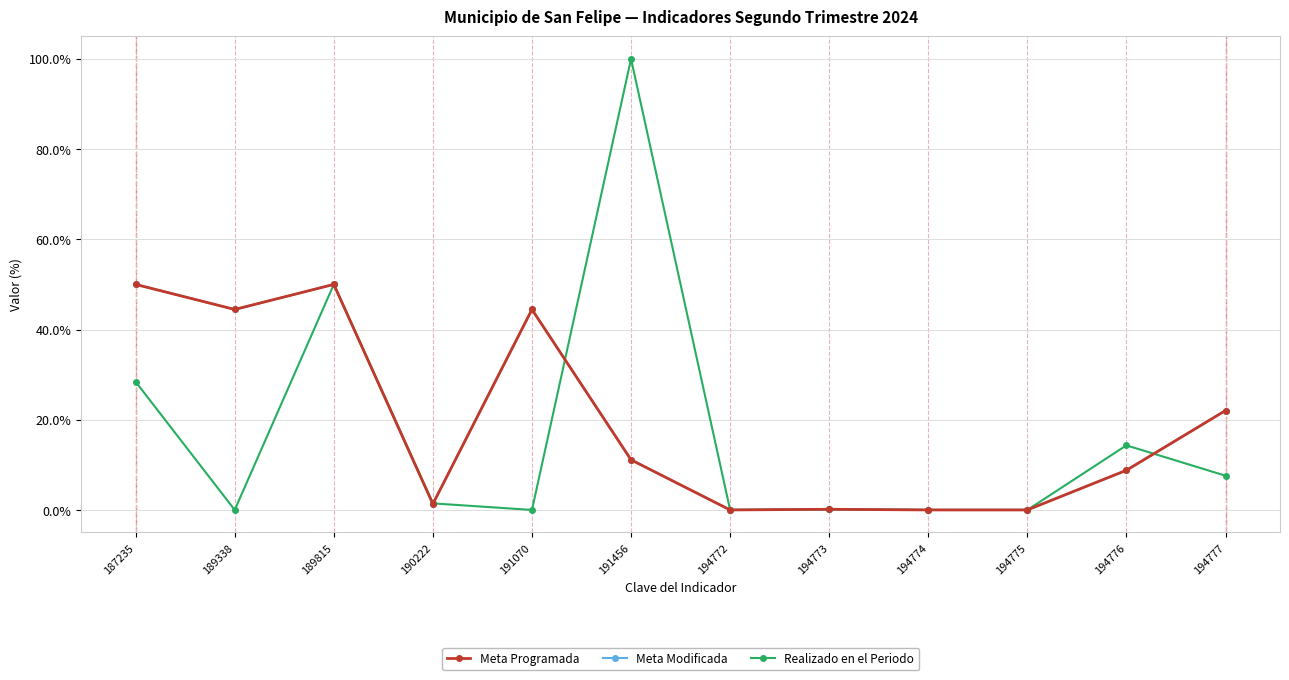

How many interior local valleys does the Meta Modificada series have?

3